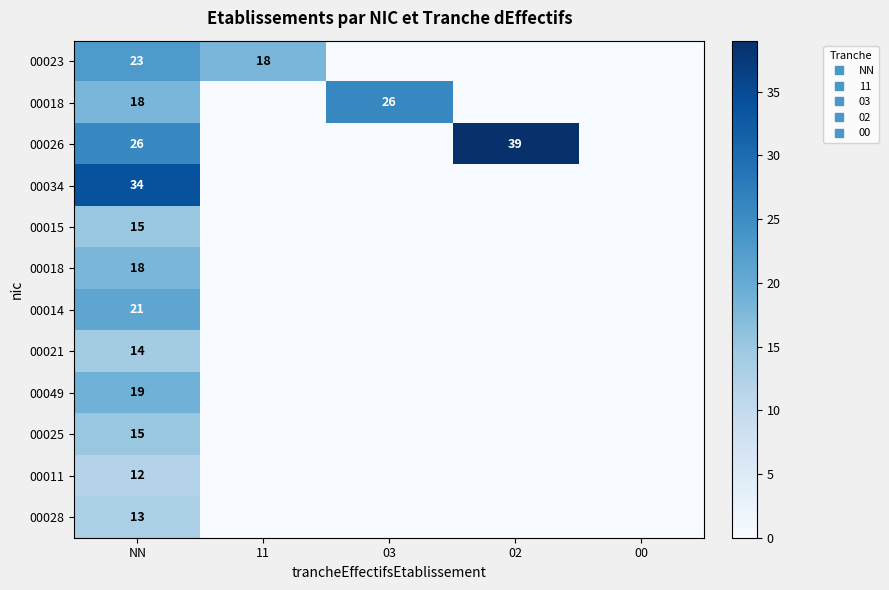

Which category has the lowest value across all series?

03